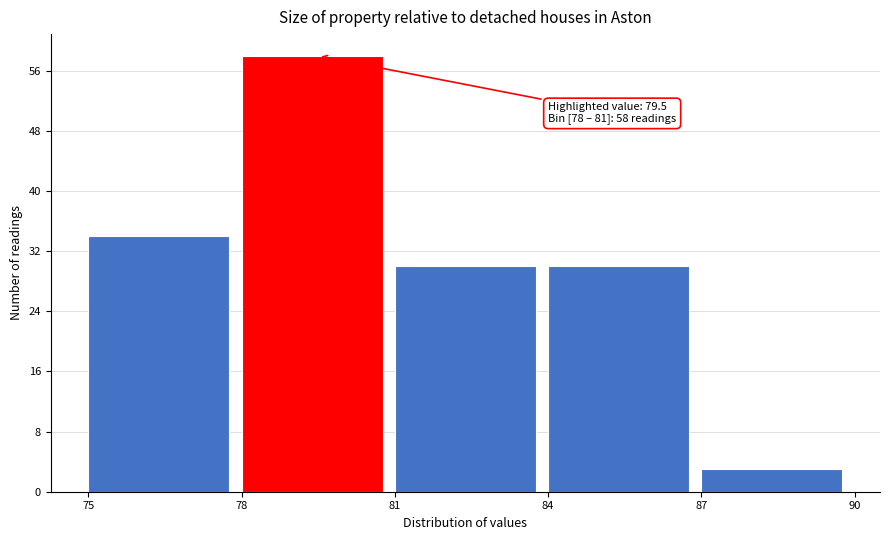

Which range on the x-axis has the tallest bar?

78 to 81